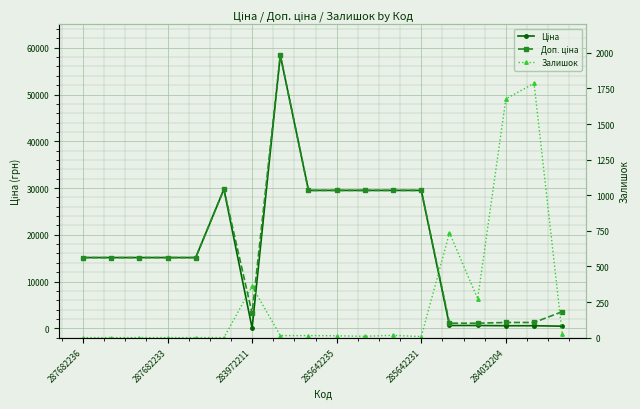

Which series has the largest range (max minus min)?

Ціна